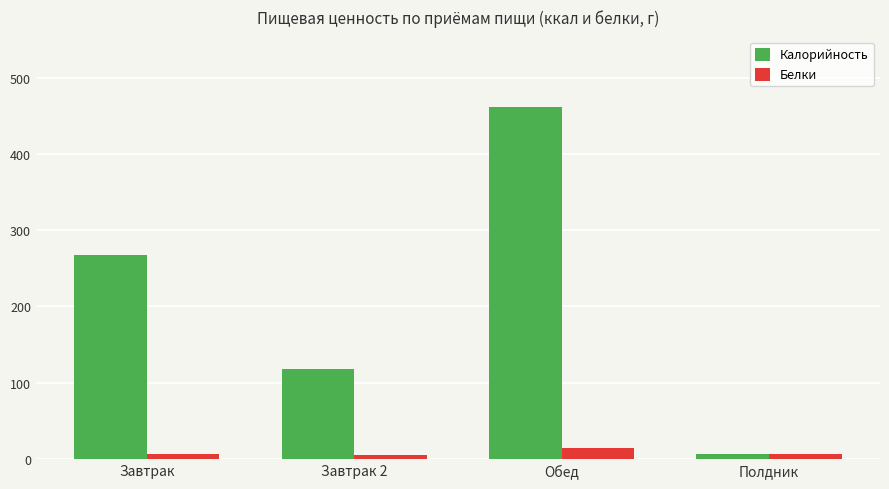

The Калорийность series shows 267.2 at Завтрак. True or false?

True